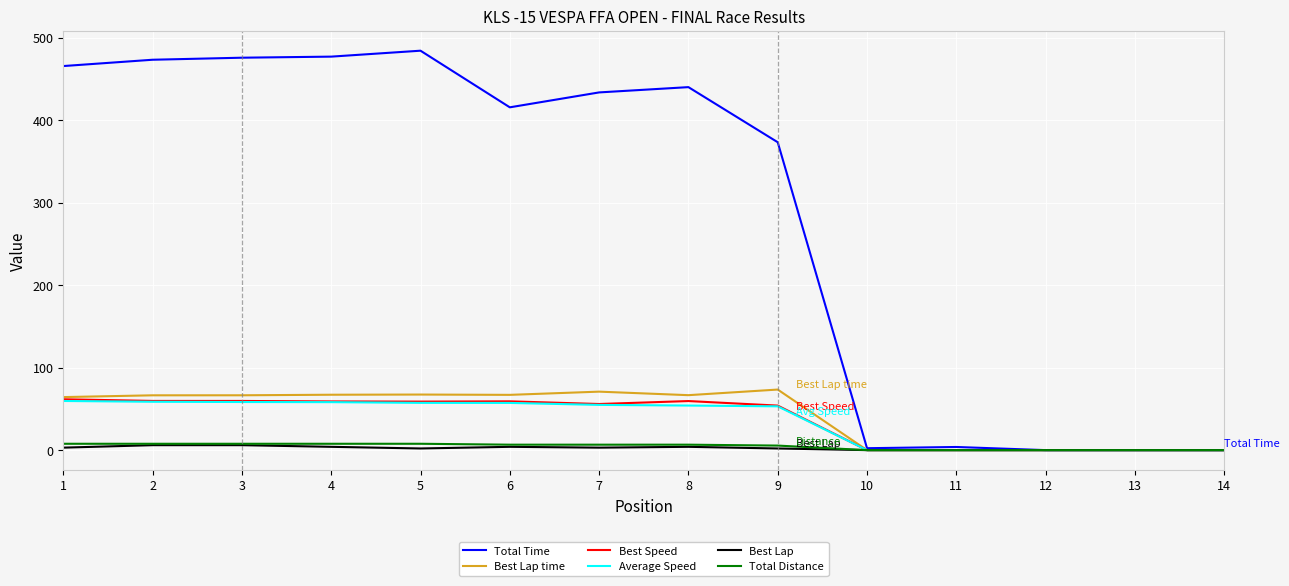

What is the average value of the Total Distance series?

4.6